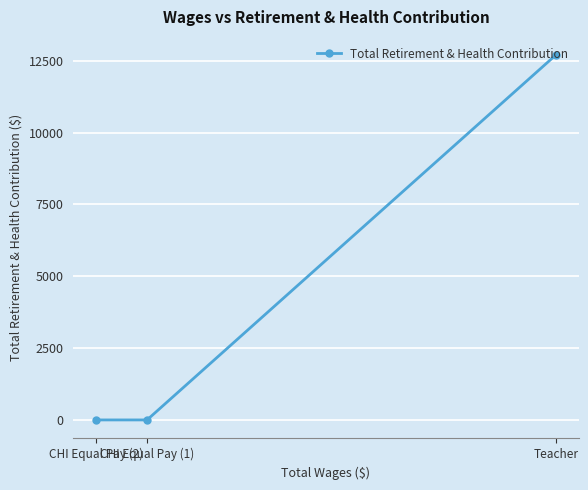

True or false: the data shows -4391 at CHI Equal Pay (2).

False